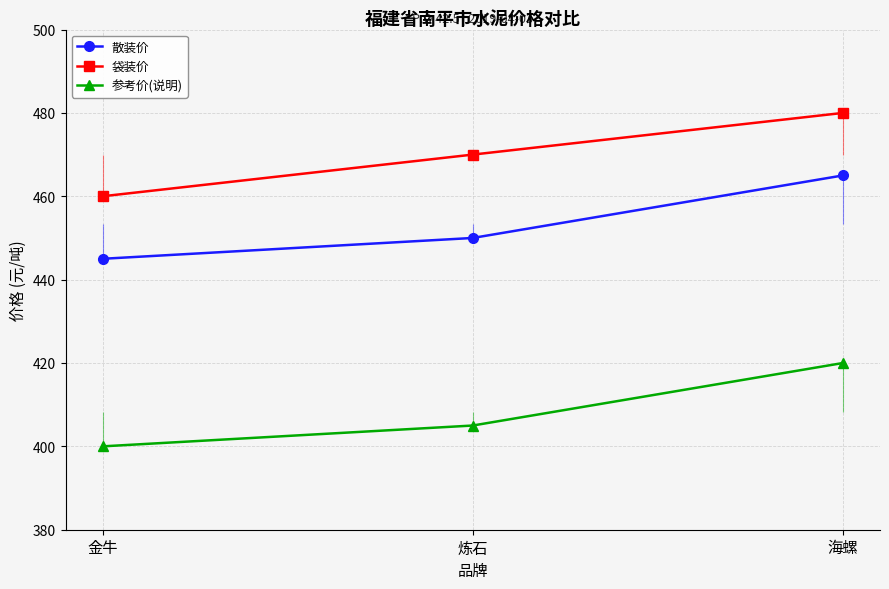

Does the chart display data point markers on the line(s)?

Yes